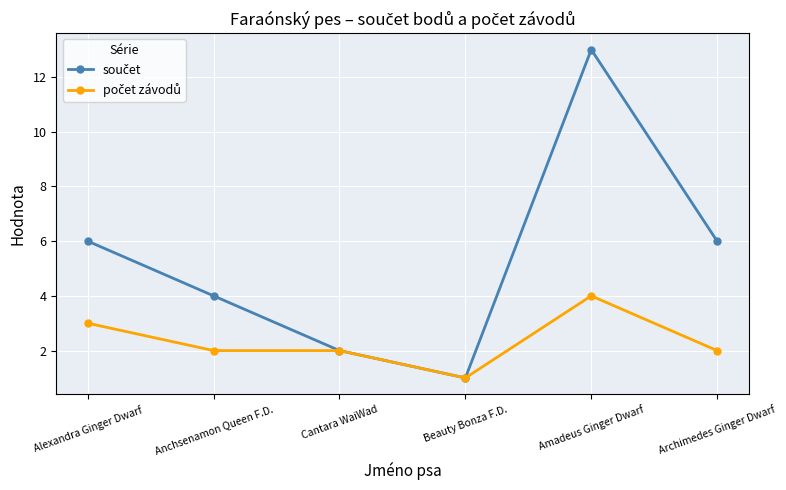

What is the spread (max minus min) of values at Amadeus Ginger Dwarf?

9